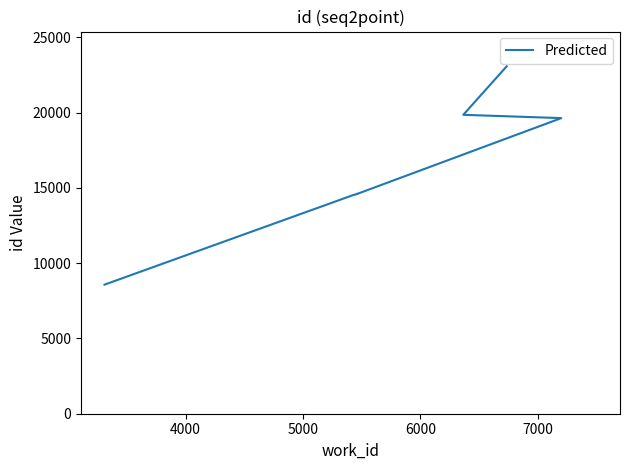

What is the sum of all values?

158734